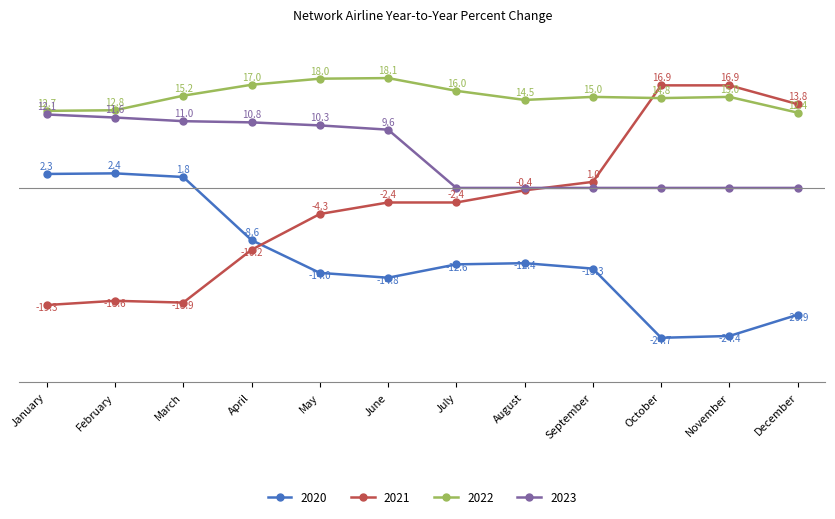

Rank the series by their average value, from highest to lowest.

2022, 2023, 2021, 2020